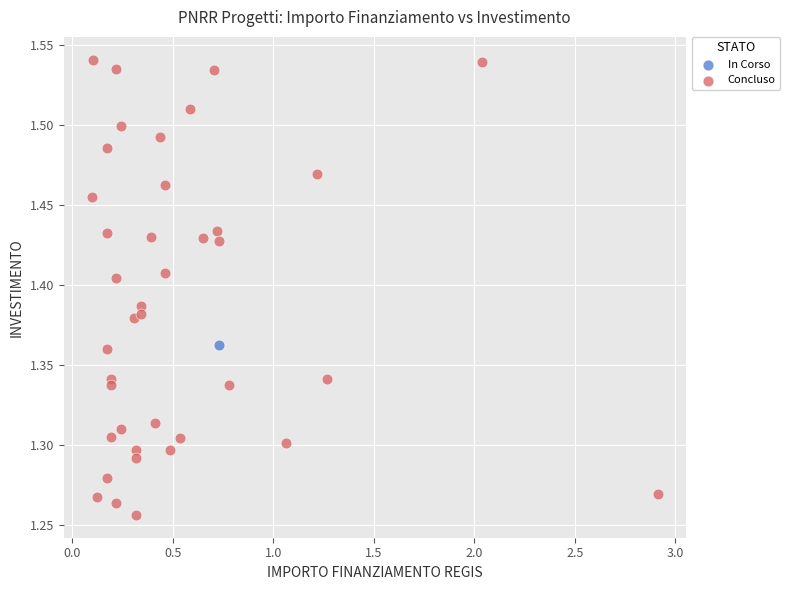

What are all the series names shown in the legend?

In Corso, Concluso